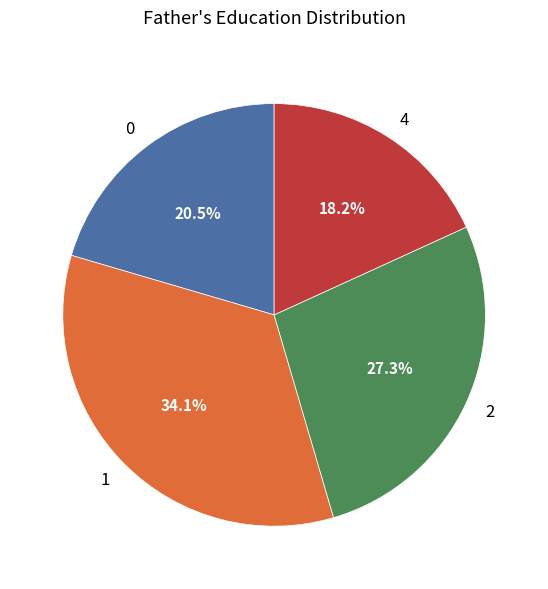

Count the number of slices in the pie.

4